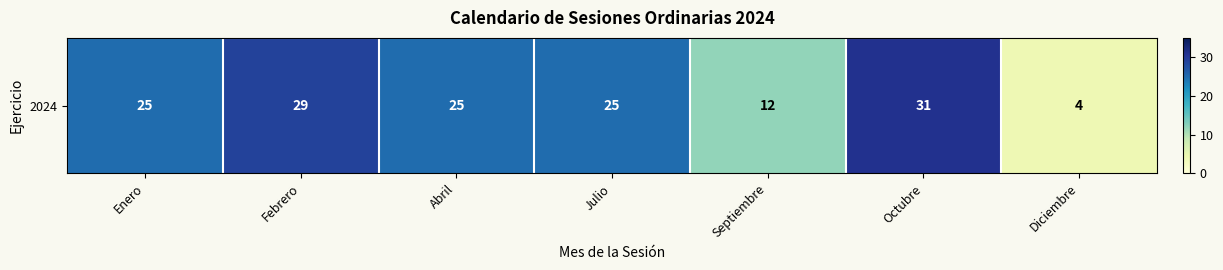

List the labels in order of value, smallest first.

Diciembre, Septiembre, Enero, Abril, Julio, Febrero, Octubre